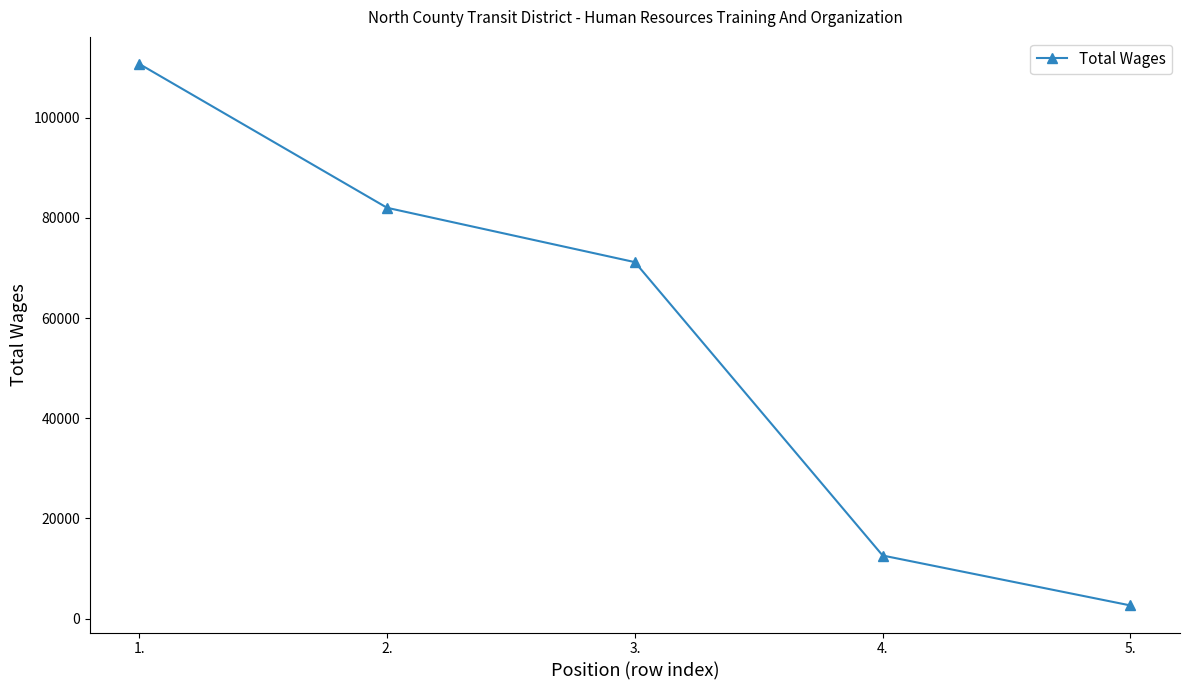

Which label corresponds to the largest value in the chart?

1.